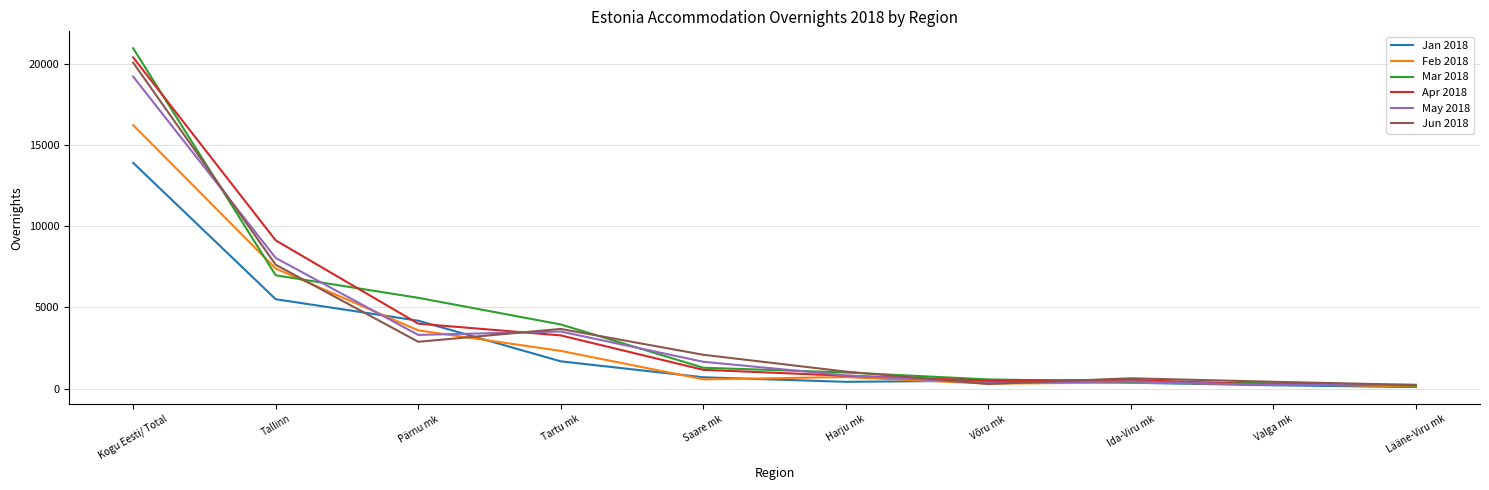

True or false: Feb 2018 and Mar 2018 cross at least once.

True